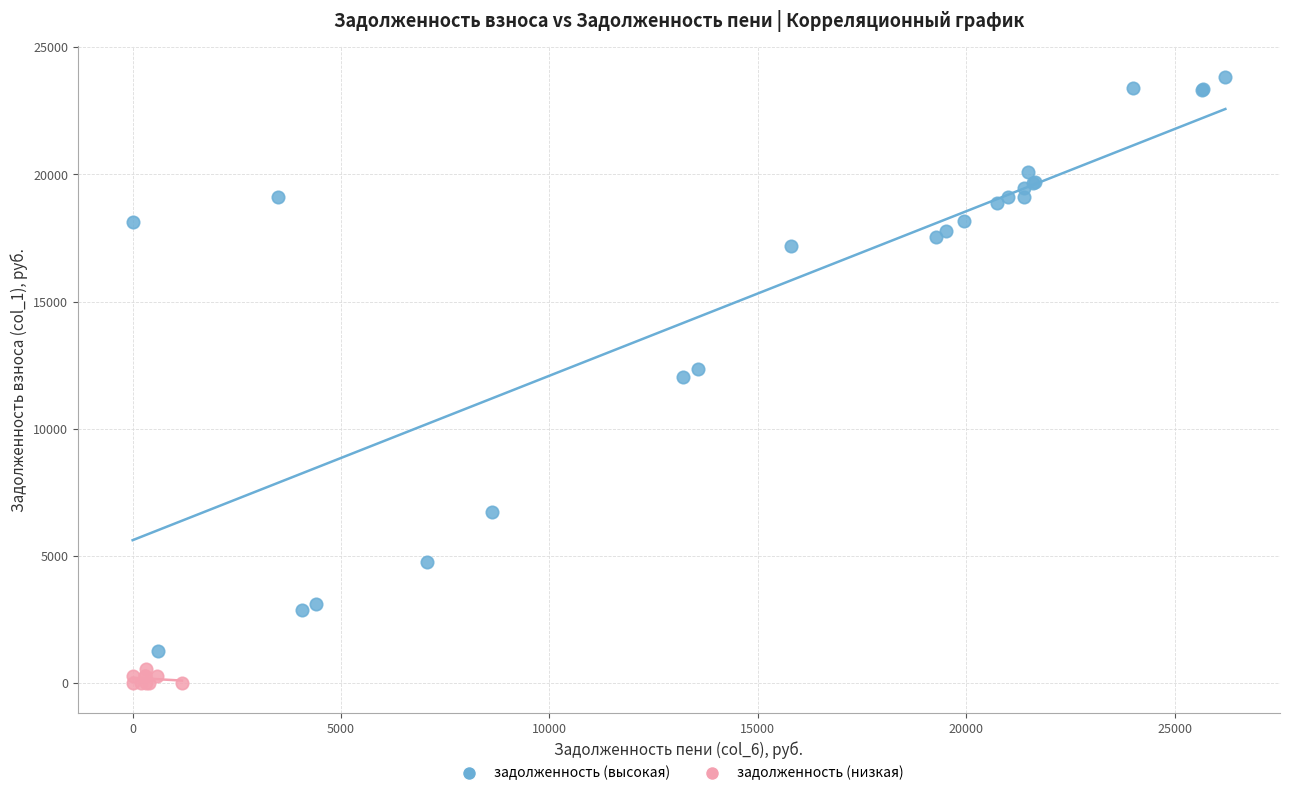

Which series reaches the maximum Y coordinate?

задолженность (высокая)